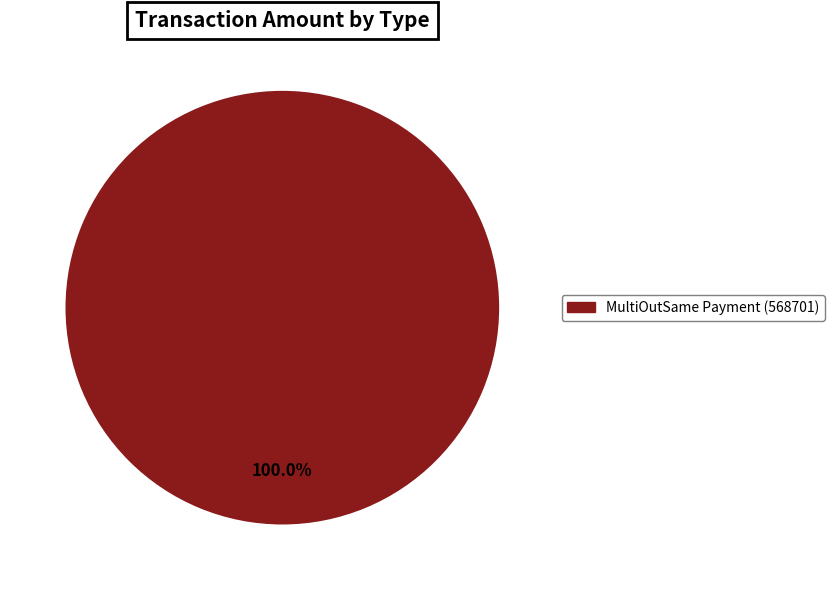

Is there any slice that represents more than half of the pie?

Yes